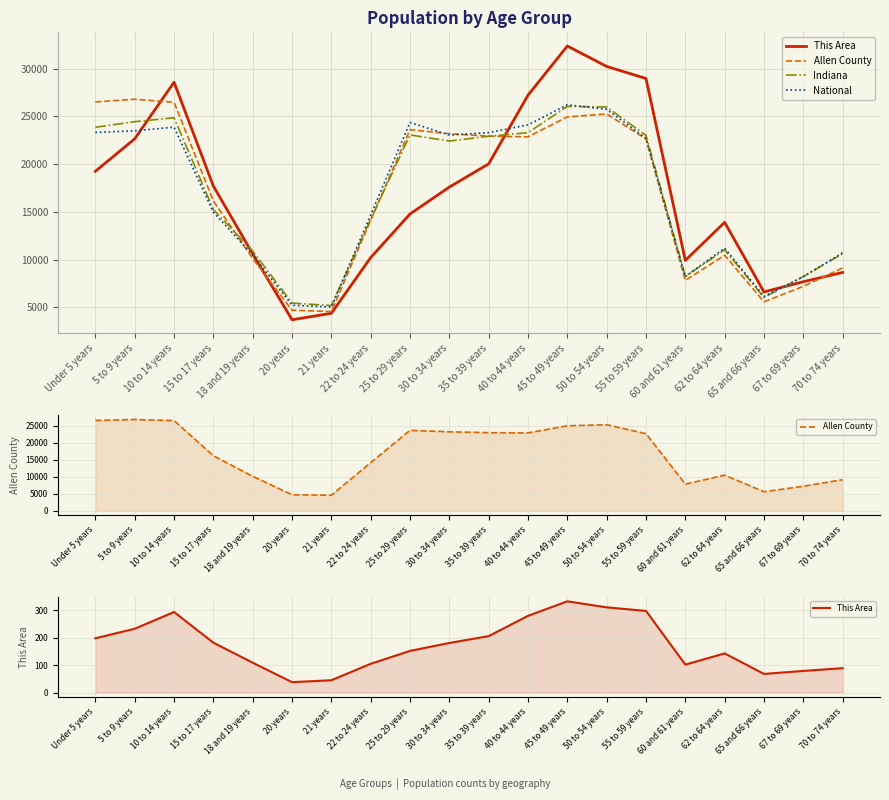

At which label does Allen County first exceed 22648?

Under 5 years